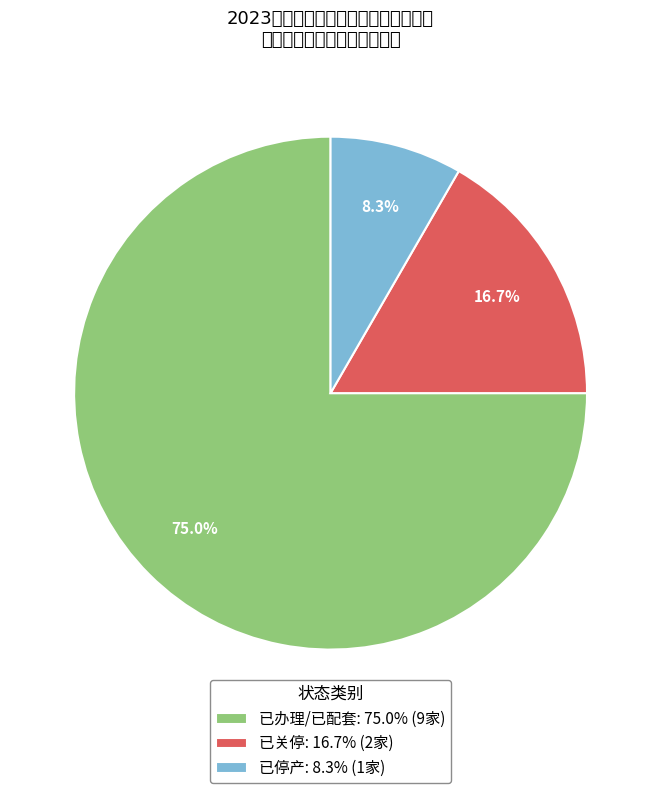

To the nearest percent, what is the difference between the 已停产 and 已关停 slice percentages?

8%